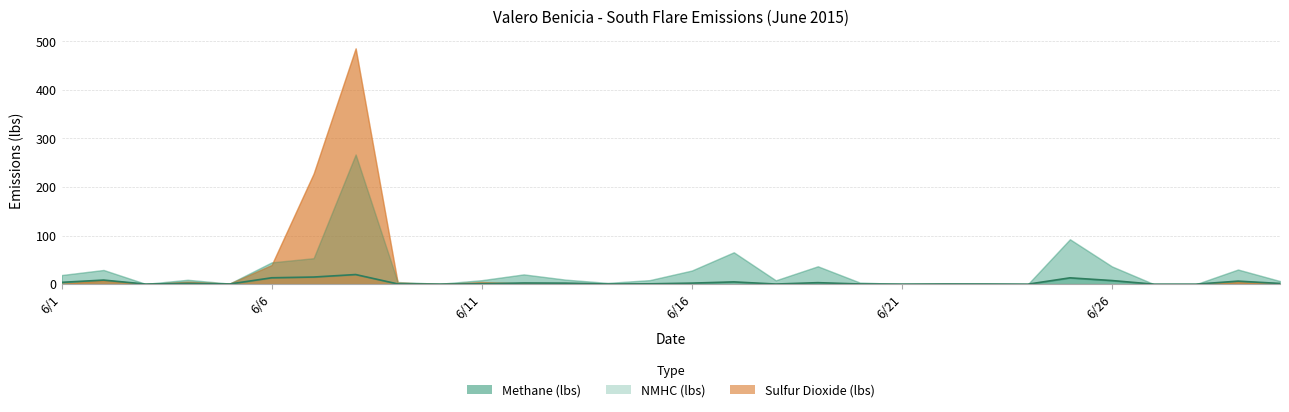

How many categories are shown in the chart?

30